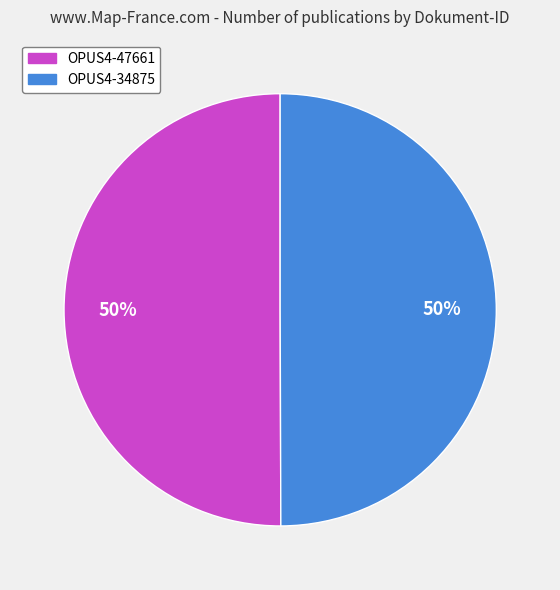

Count the number of slices in the pie.

2